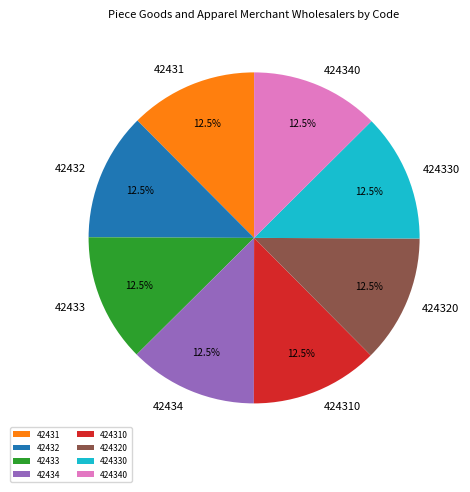

Is there a majority slice in this chart?

No